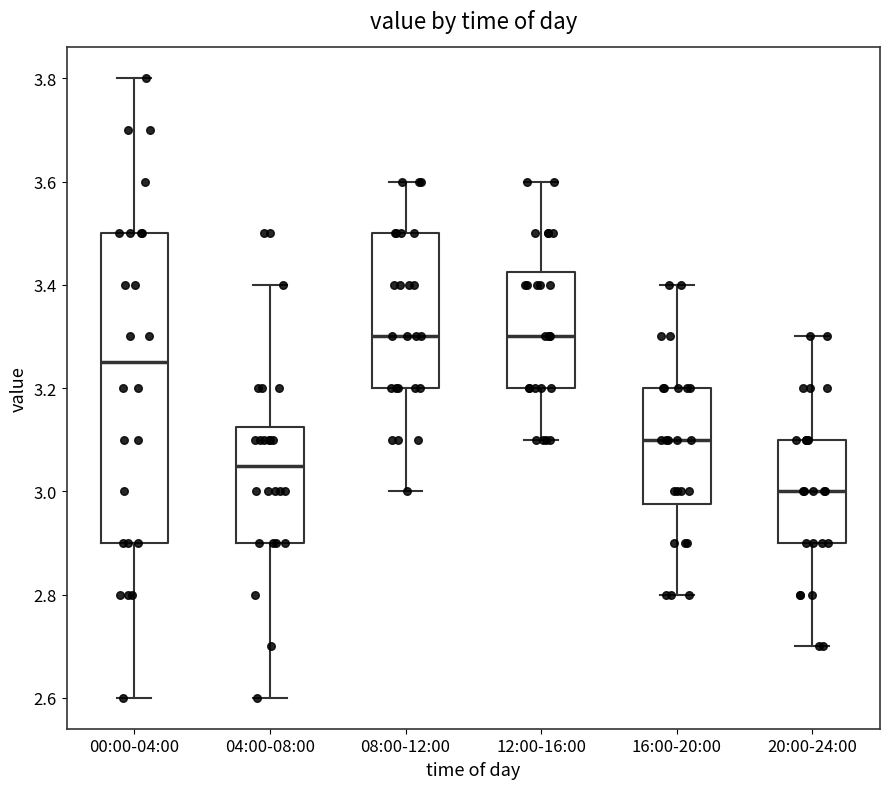

Reading left to right, transcribe this box plot: for each box, give where its median line is, the range the box spans, and where its two whiskers end, as read against the y-axis. The values are not printed on the chart, so give them approximately, as read against the axis.

00:00-04:00: median 3.26, box 2.90 to 3.50, whiskers 2.60 to 3.80
04:00-08:00: median 3.06, box 2.90 to 3.12, whiskers 2.60 to 3.40
08:00-12:00: median 3.30, box 3.20 to 3.50, whiskers 3.00 to 3.60
12:00-16:00: median 3.30, box 3.20 to 3.42, whiskers 3.10 to 3.60
16:00-20:00: median 3.10, box 2.98 to 3.20, whiskers 2.80 to 3.40
20:00-24:00: median 3.00, box 2.90 to 3.10, whiskers 2.70 to 3.30